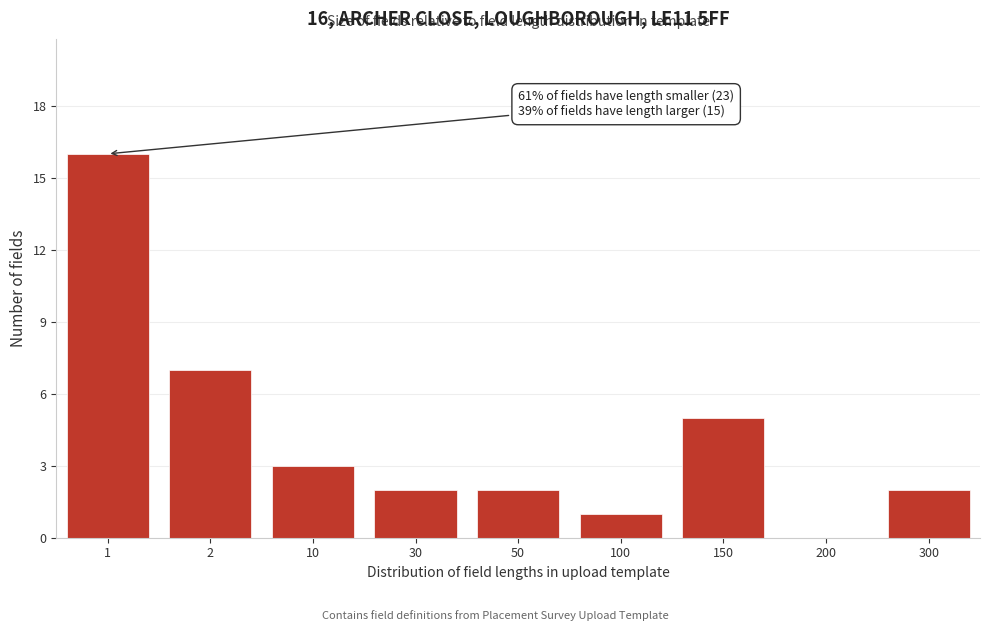

Reading right to left, list all the values displayed in this chart.

300=2	200=0	150=5	100=1	50=2	30=2	10=3	2=7	1=16